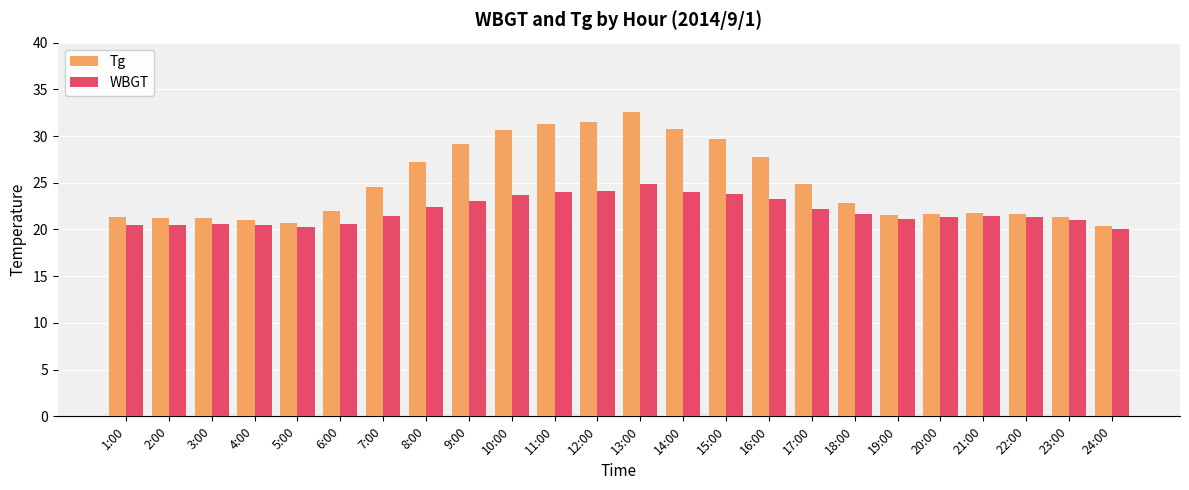

How many data points does each series have?

24